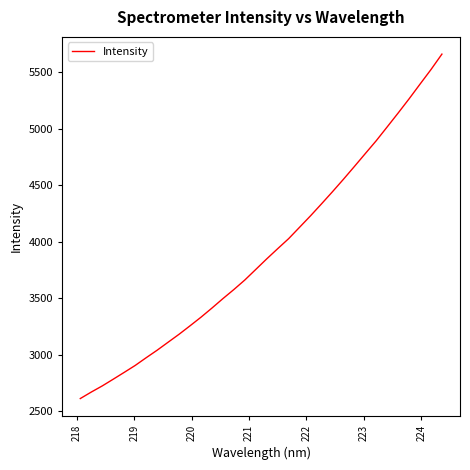

What is the greatest value displayed?

5662.6